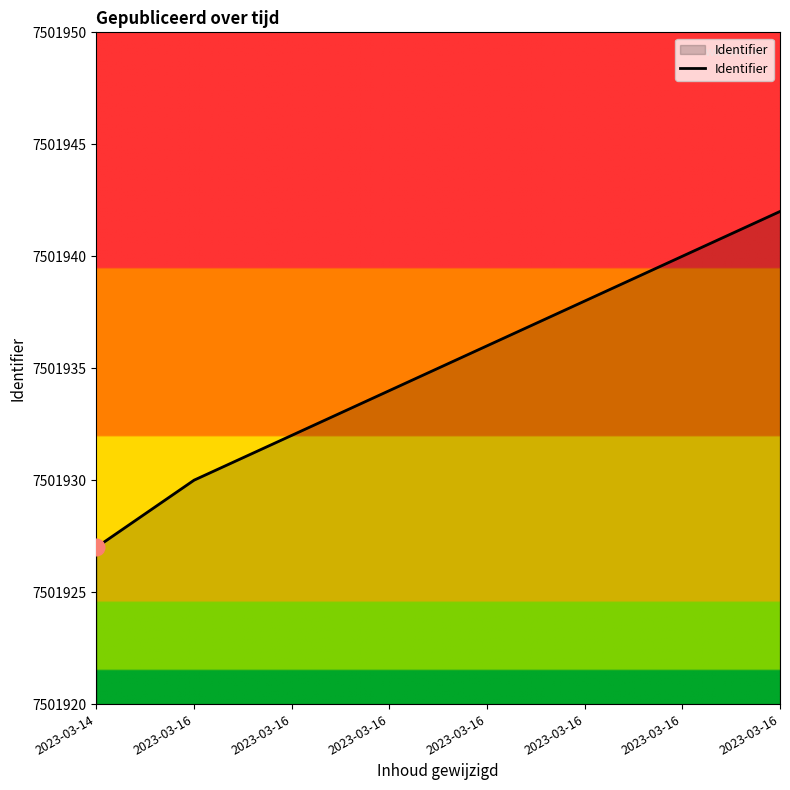

Reading right to left, extract all data points from this chart.

2023-03-16=7501942	2023-03-16=7501940	2023-03-16=7501938	2023-03-16=7501936	2023-03-16=7501934	2023-03-16=7501932	2023-03-16=7501930	2023-03-14=7501927